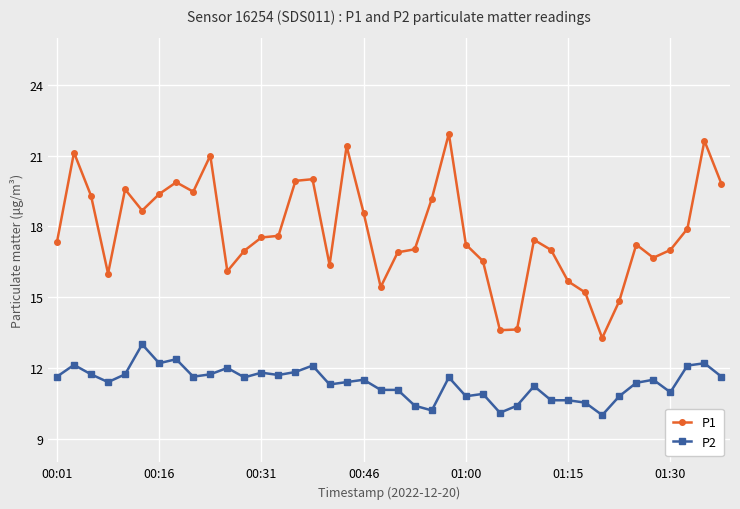

How many data points does each series have?

40